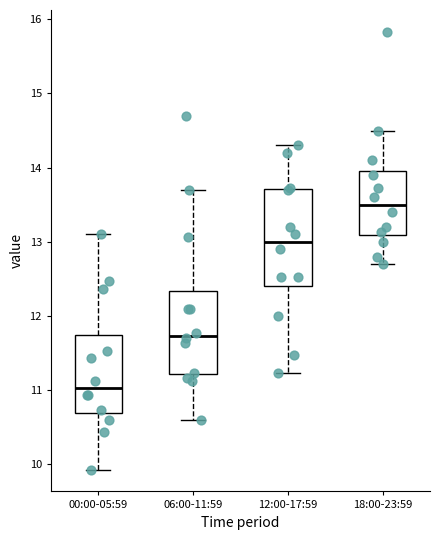

Which box's median line is the highest?

18:00-23:59